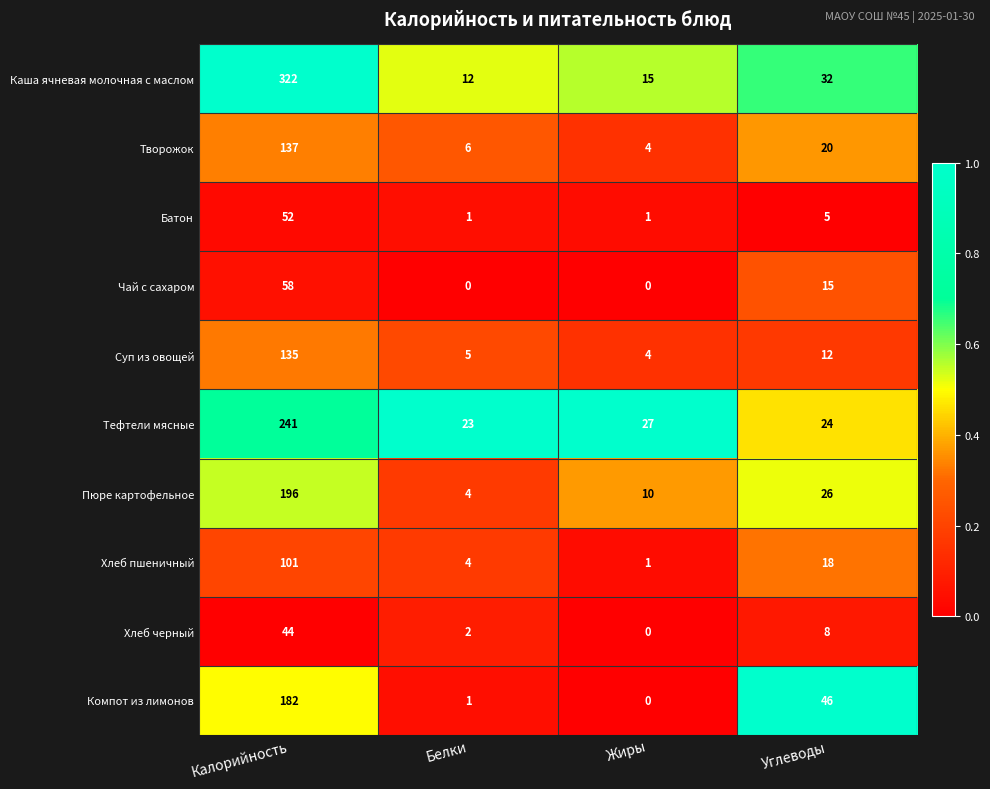

At how many categories does at least one series exceed 0?

4